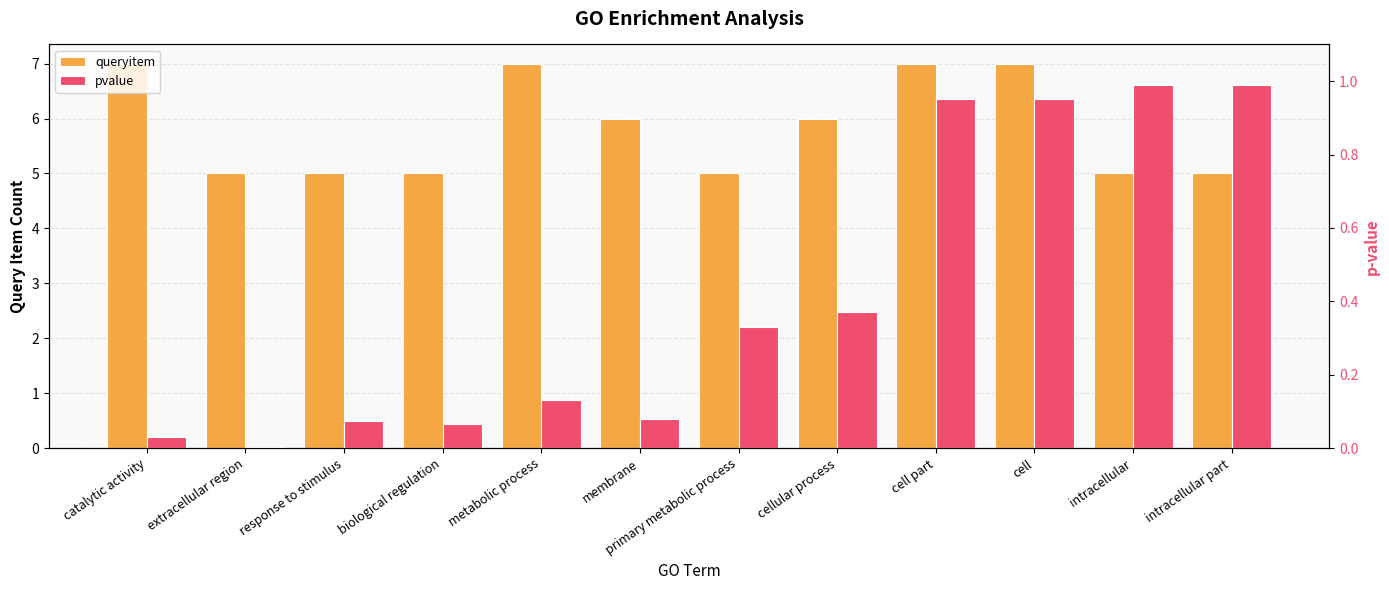

Which has a higher value, extracellular region or cell?

cell